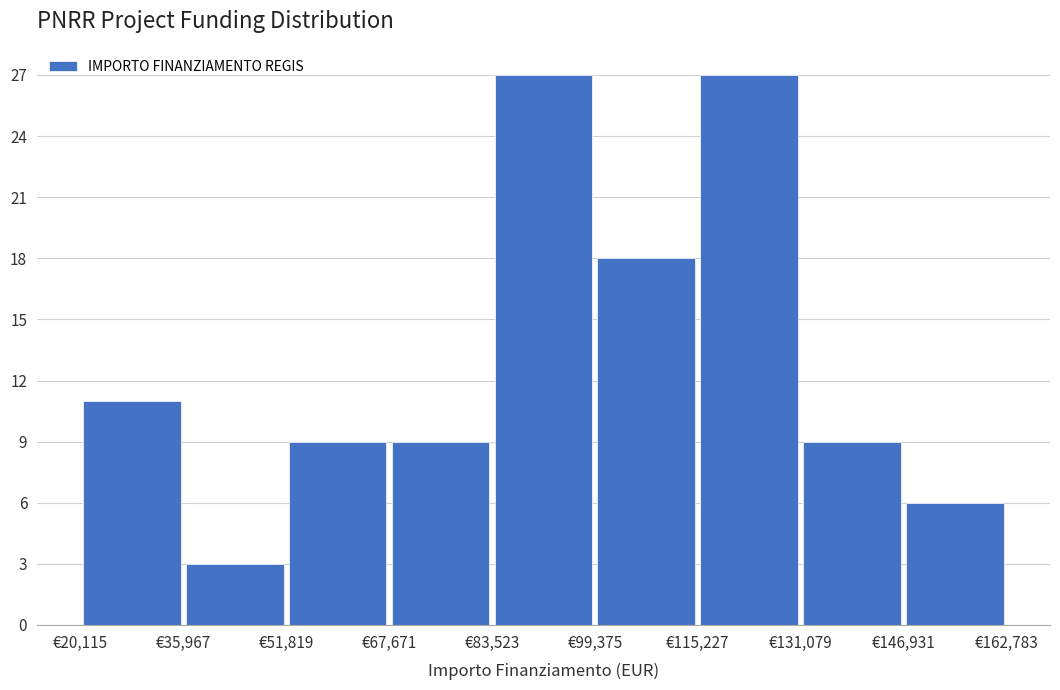

Reading left to right, transcribe this chart: for each bar, give the range it covers on the x-axis and its height. Neither the bar edges nor the heights are printed on the chart, so give them approximately, as read against the axes.

20000 to 36000: 11
36000 to 52000: 3
52000 to 68000: 9
68000 to 84000: 9
84000 to 100000: 27
100000 to 116000: 18
116000 to 132000: 27
132000 to 146000: 9
146000 to 162000: 6